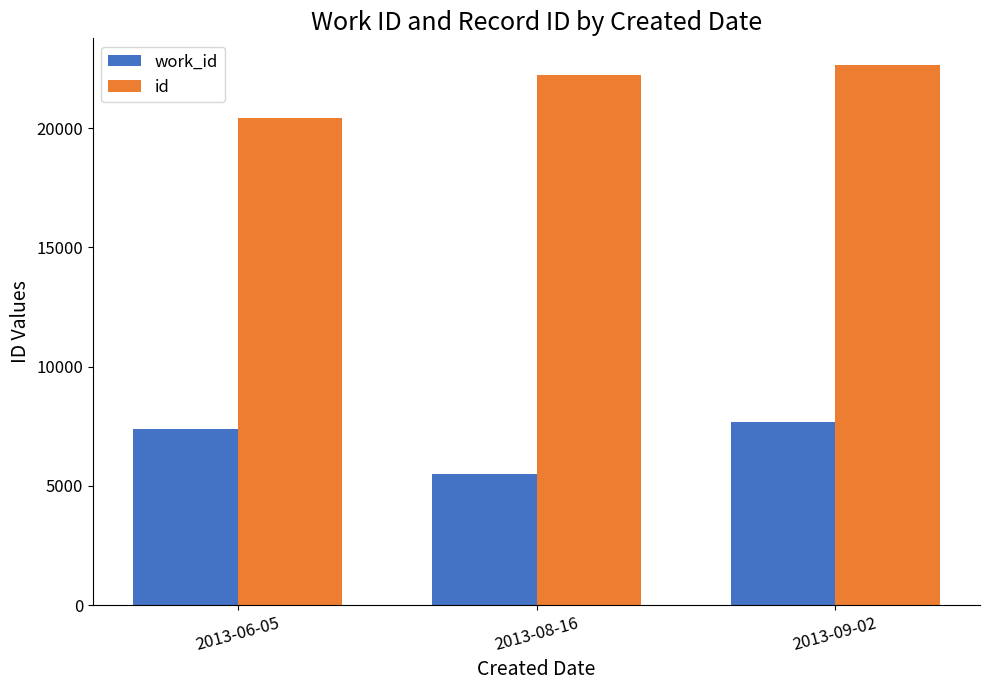

Is the value of work_id at 2013-09-02 greater than the value of id at 2013-08-16?

No